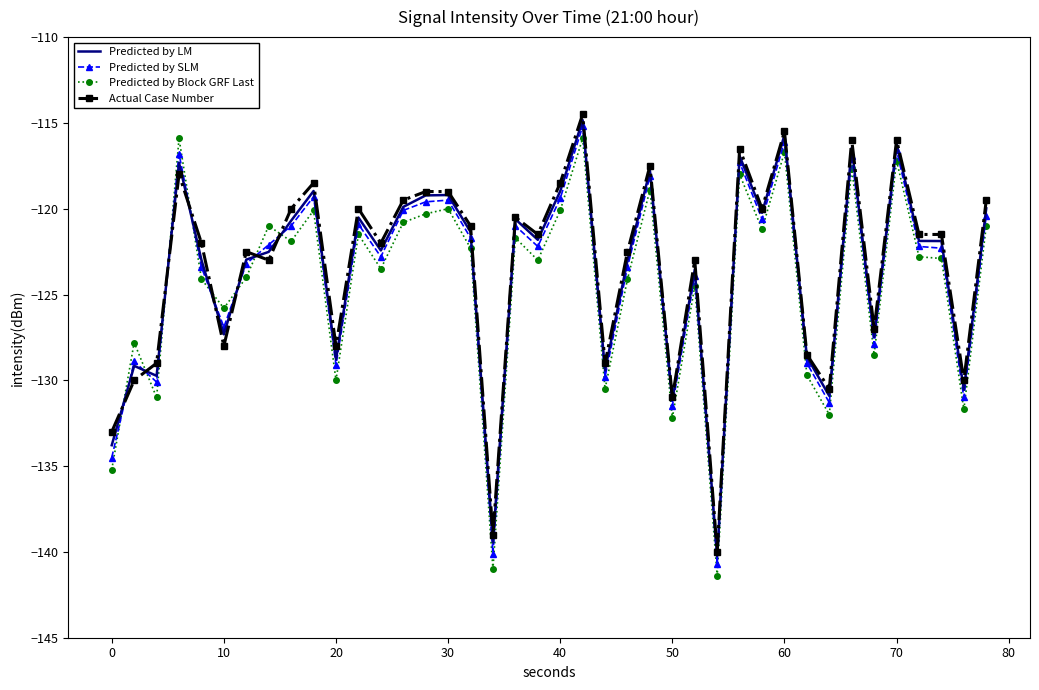

What is the greatest value displayed?

-114.5